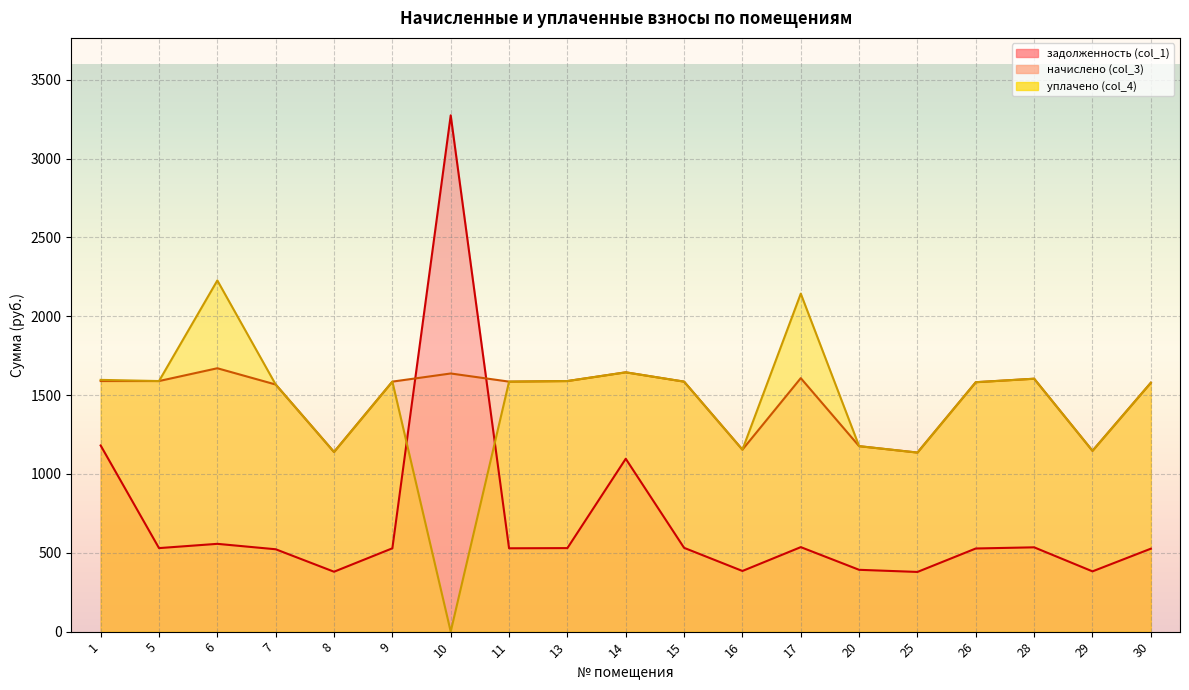

Which series has the widest spread of values?

задолженность (col_1)